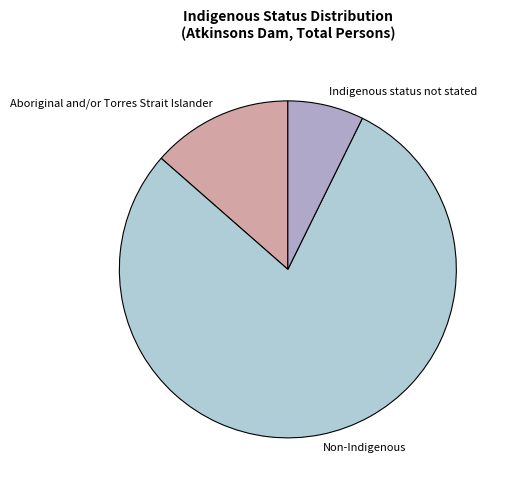

Is the sum of Non-Indigenous and Aboriginal and/or Torres Strait Islander greater than half?

Yes